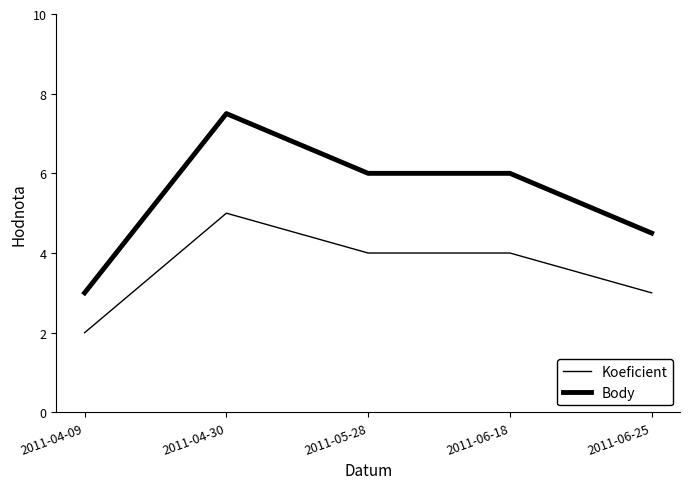

Which series has the largest total across all categories?

Body